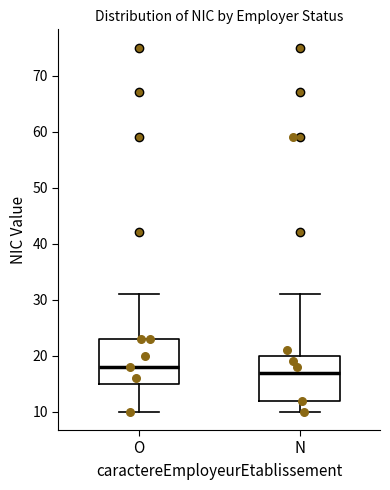

Where does the upper whisker of the box for O end on the y-axis? The values are not printed on the chart, so give them approximately, as read against the axis.

31